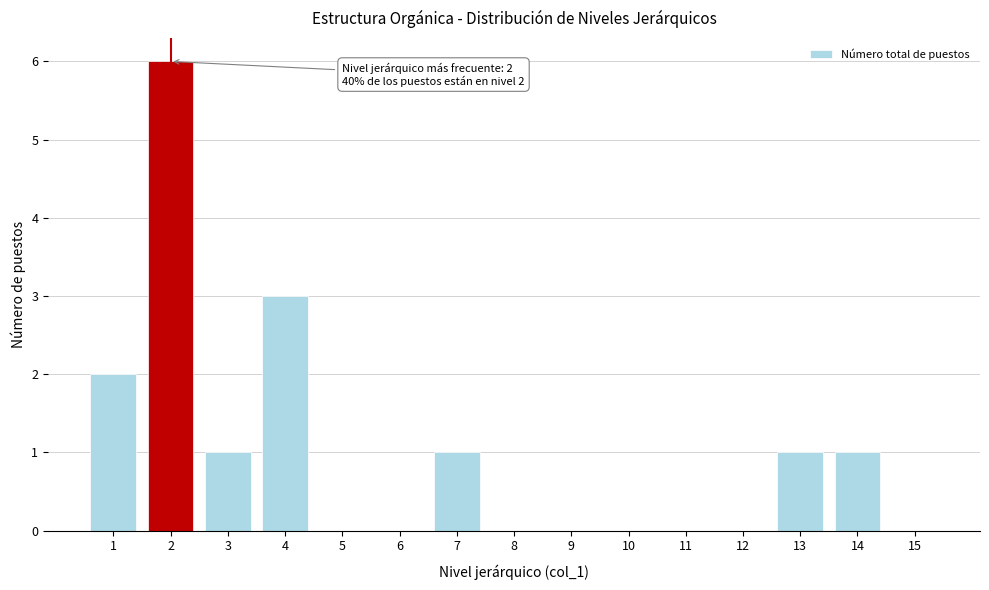

Reading left to right, list all the values displayed in this chart.

1=2	2=6	3=1	4=3	5=0	6=0	7=1	8=0	9=0	10=0	11=0	12=0	13=1	14=1	15=0